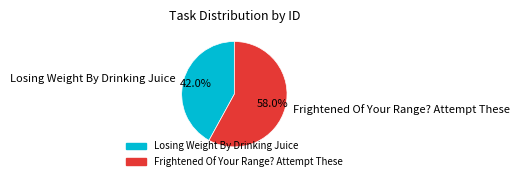

Rank the categories by value from lowest to highest.

Losing Weight By Drinking Juice, Frightened Of Your Range? Attempt These